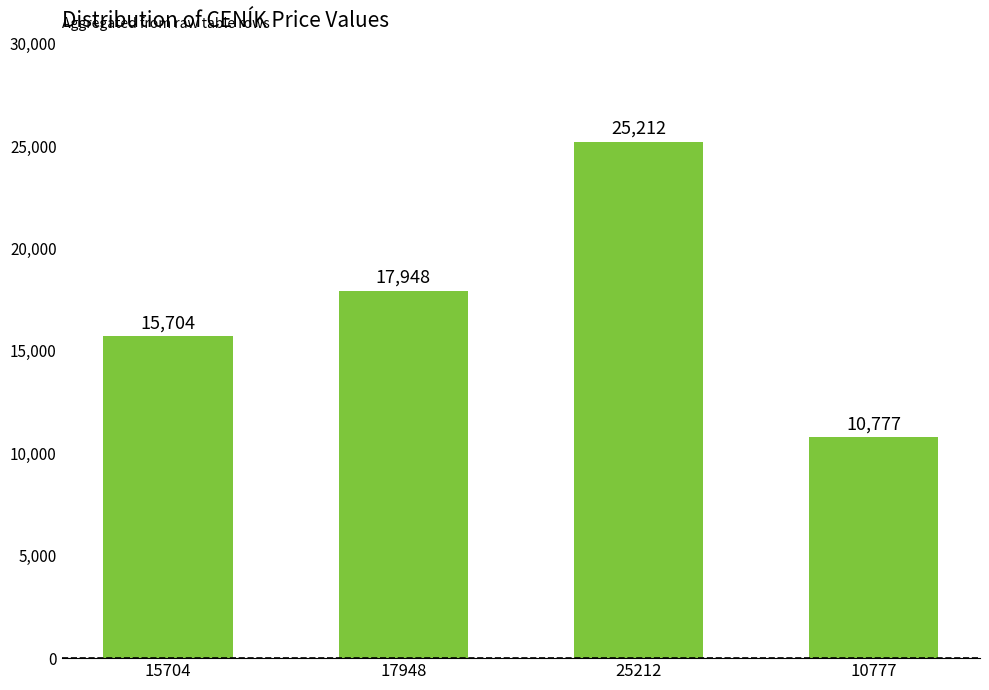

Between 25212 and 10777, which is larger?

25212